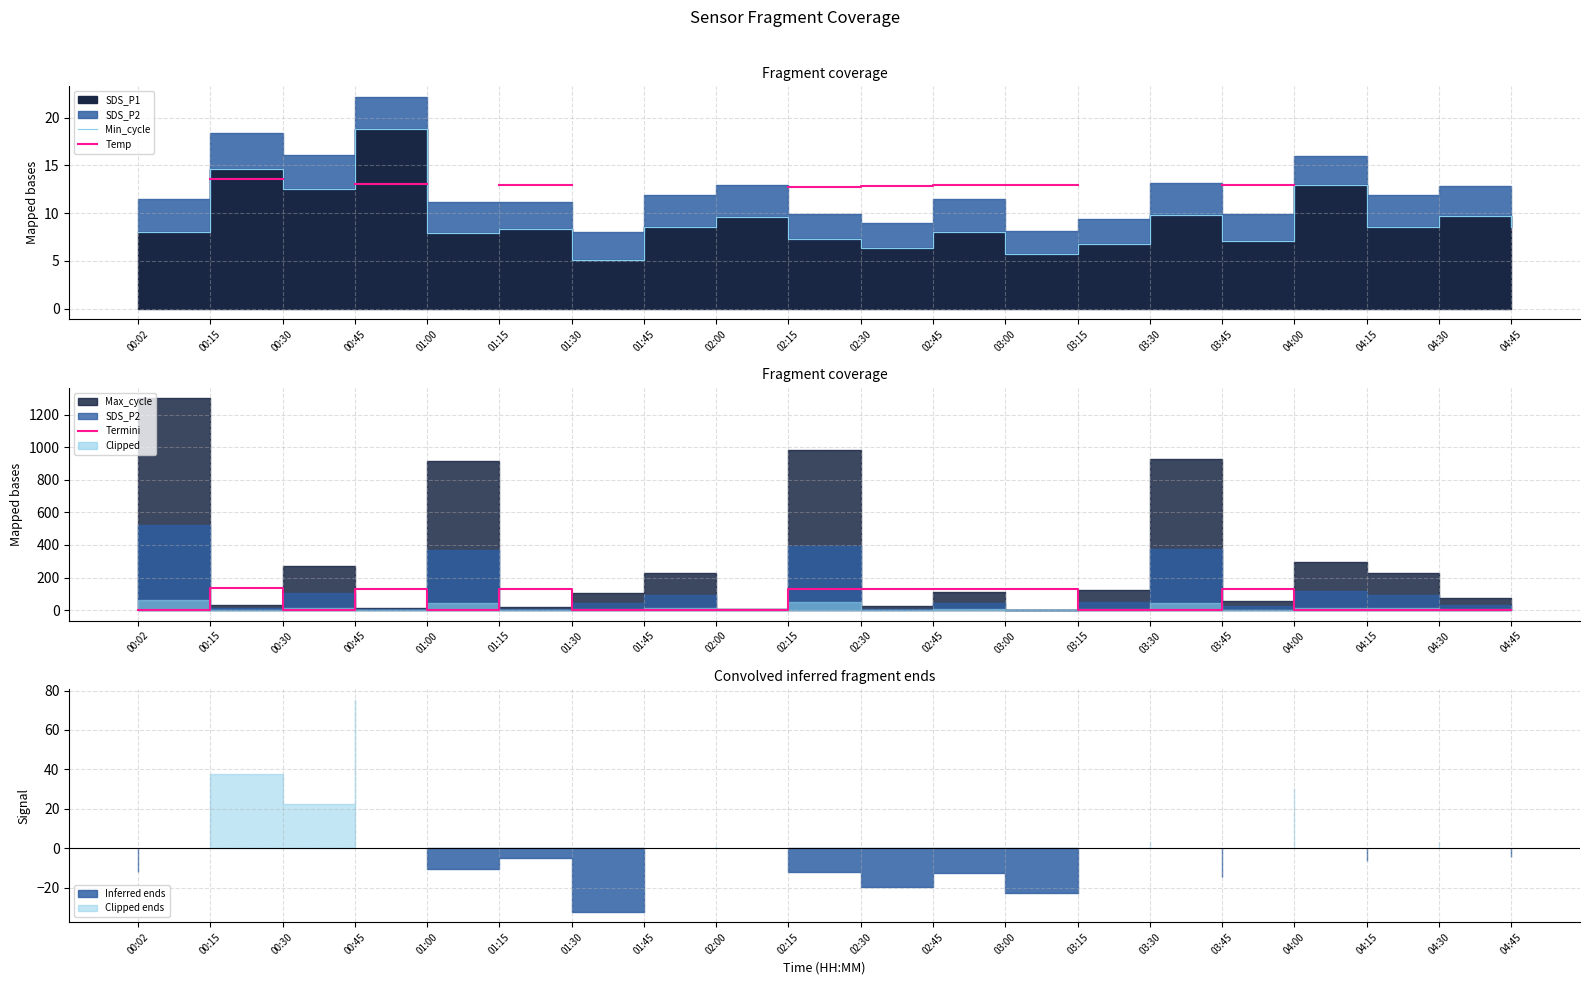

What is the average value of the Termini series?

52